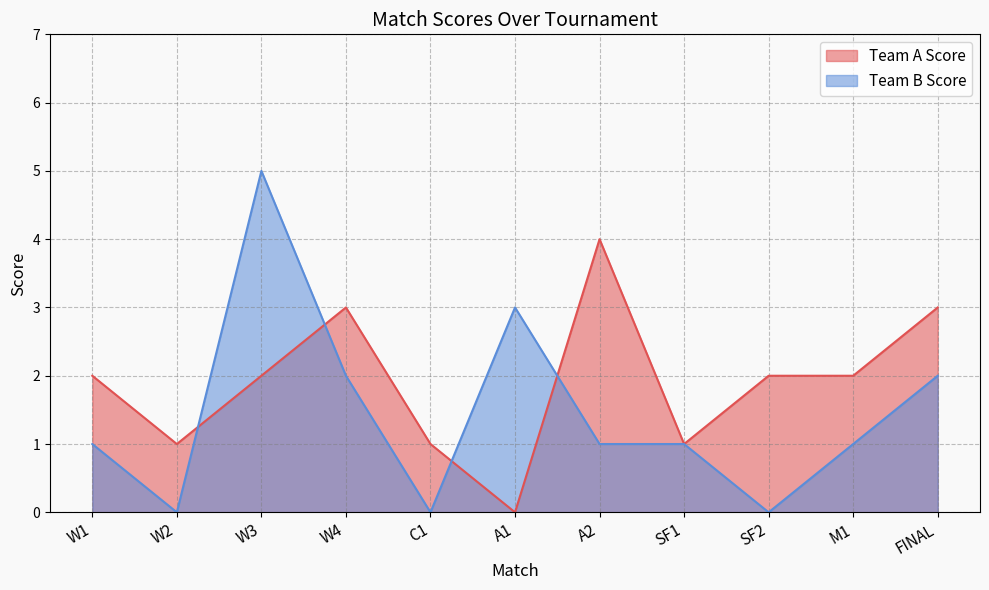

At which label is Team A Score closest to 2?

W1